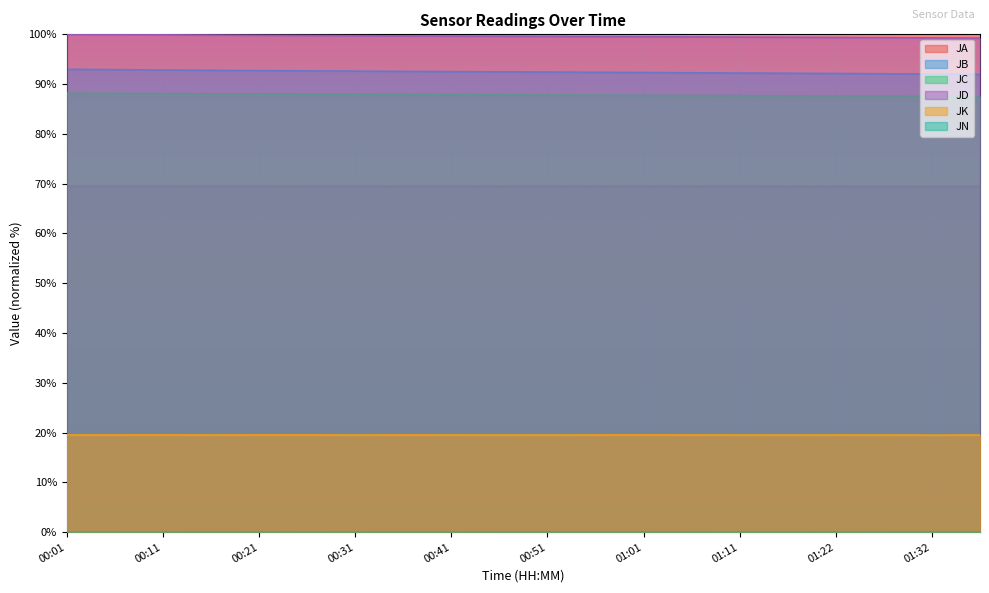

What position from the left is 00:51?

11